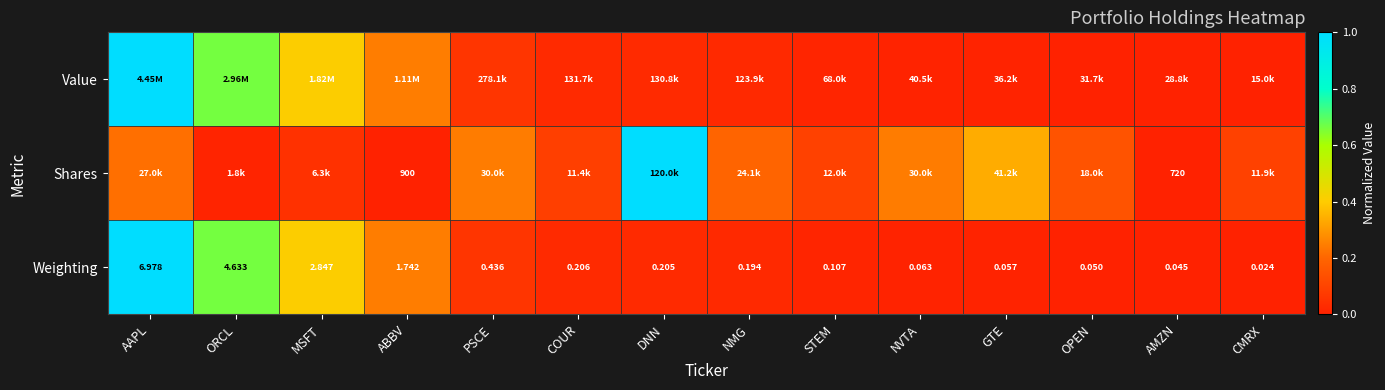

At which label does Weighting reach its minimum?

CMRX